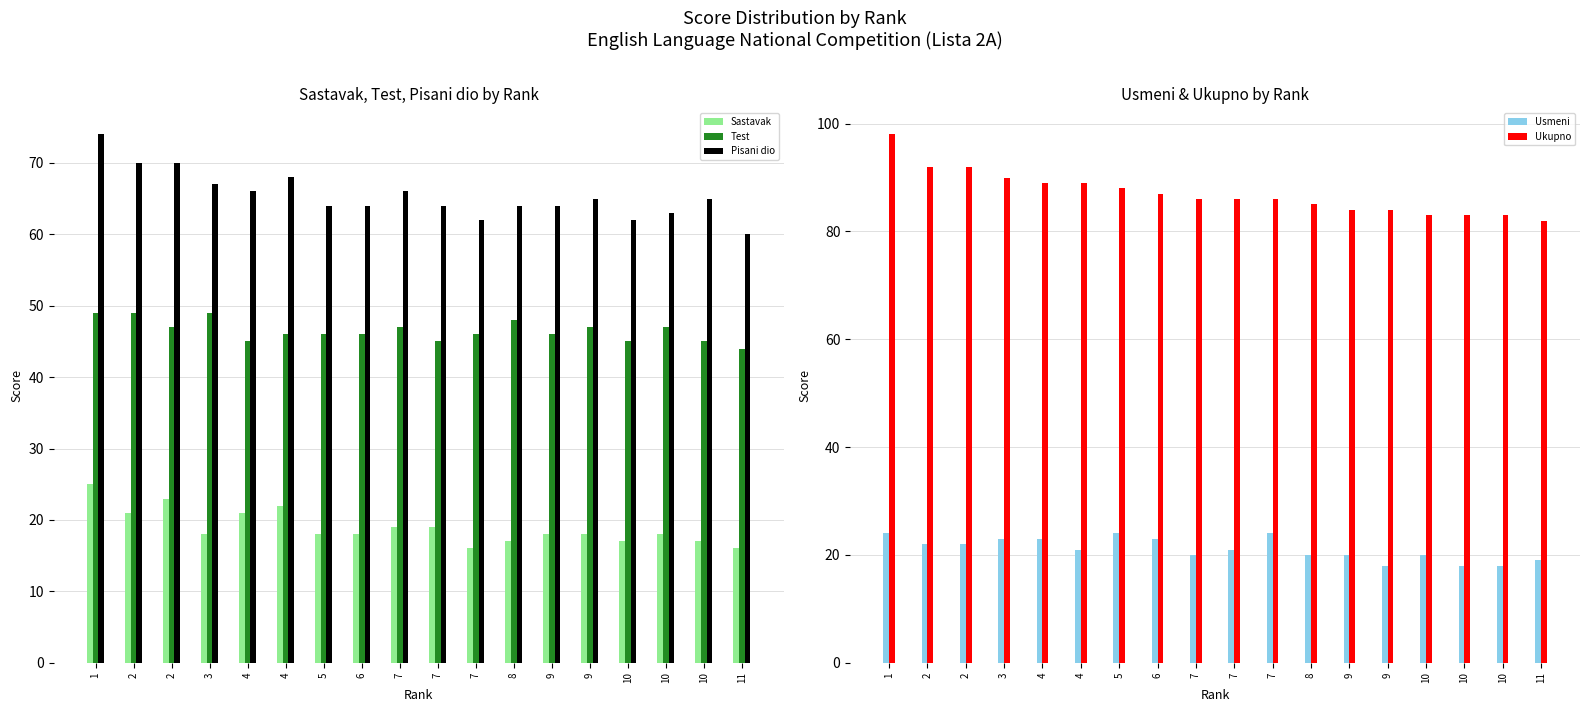

Reading right to left, extract all data points from this chart.

Sastavak: 11=16	10=17	10=18	10=17	9=18	9=18	8=17	7=16	7=19	7=19	6=18	5=18	4=22	4=21	3=18	2=23	2=21	1=25
Test: 11=44	10=45	10=47	10=45	9=47	9=46	8=48	7=46	7=45	7=47	6=46	5=46	4=46	4=45	3=49	2=47	2=49	1=49
Pisani dio: 11=60	10=65	10=63	10=62	9=65	9=64	8=64	7=62	7=64	7=66	6=64	5=64	4=68	4=66	3=67	2=70	2=70	1=74
Usmeni: 11=19	10=18	10=18	10=20	9=18	9=20	8=20	7=24	7=21	7=20	6=23	5=24	4=21	4=23	3=23	2=22	2=22	1=24
Ukupno: 11=82	10=83	10=83	10=83	9=84	9=84	8=85	7=86	7=86	7=86	6=87	5=88	4=89	4=89	3=90	2=92	2=92	1=98